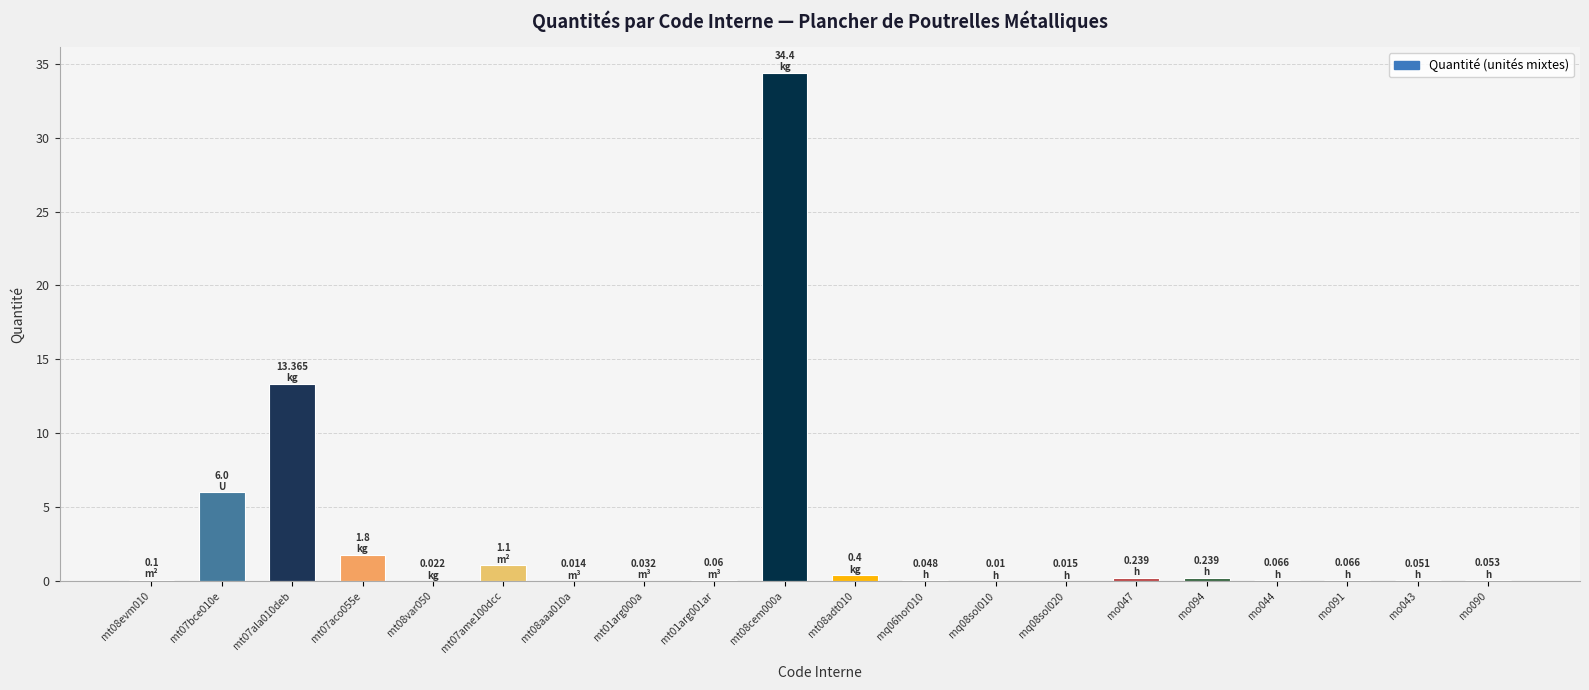

What is the sum of all values?

58.1